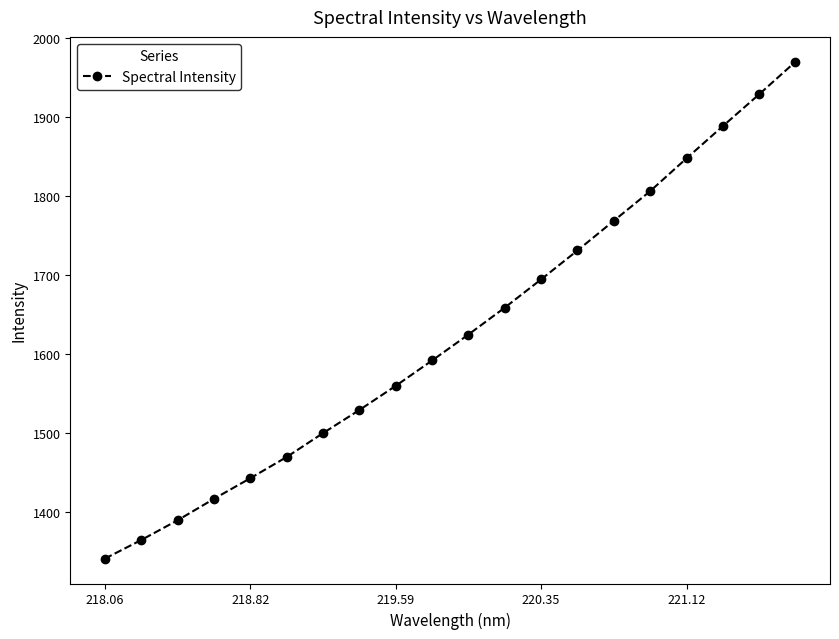

Reading right to left, what are all the values shown in this chart?

1970.3	1929.0	1888.7	1847.9	1806.3	1768.8	1731.2	1694.5	1658.8	1624.7	1591.7	1559.6	1529.0	1499.7	1469.4	1442.6	1416.4	1389.3	1364.2	1340.7